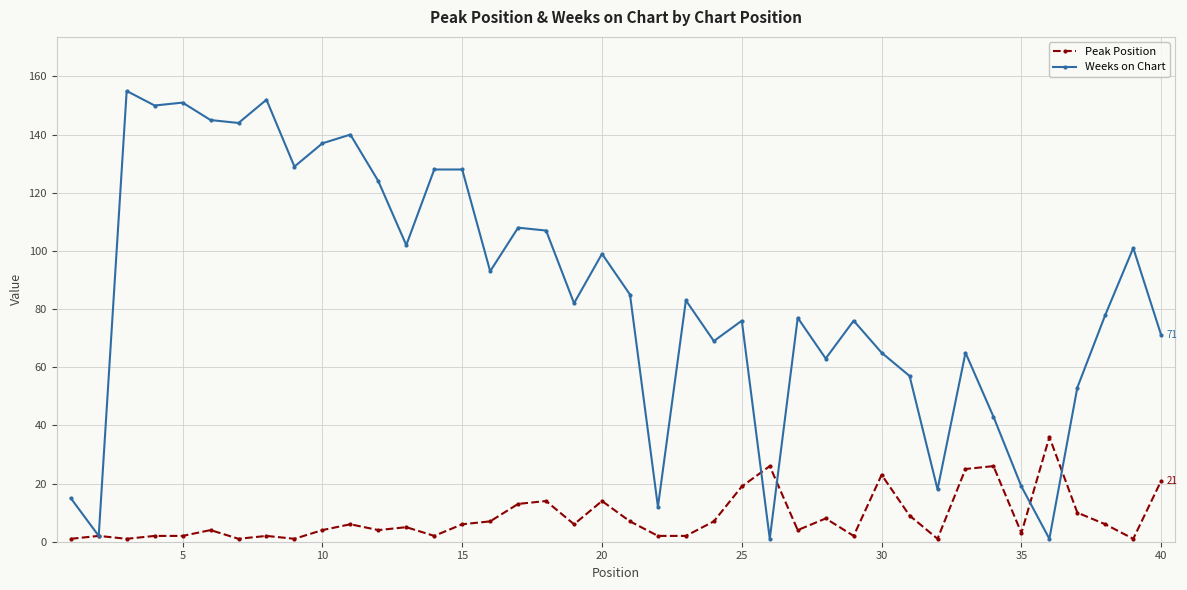

Which series has the largest range (max minus min)?

Weeks on Chart